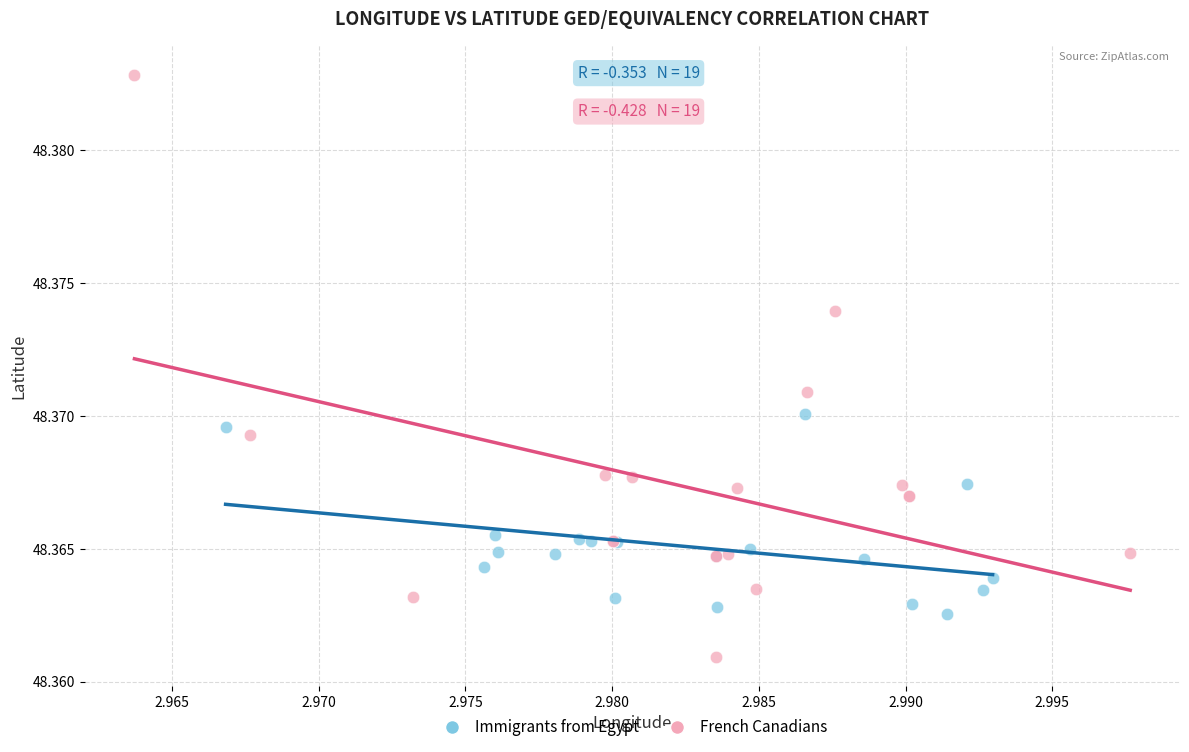

Which series has the largest Y range (max minus min)?

French Canadians